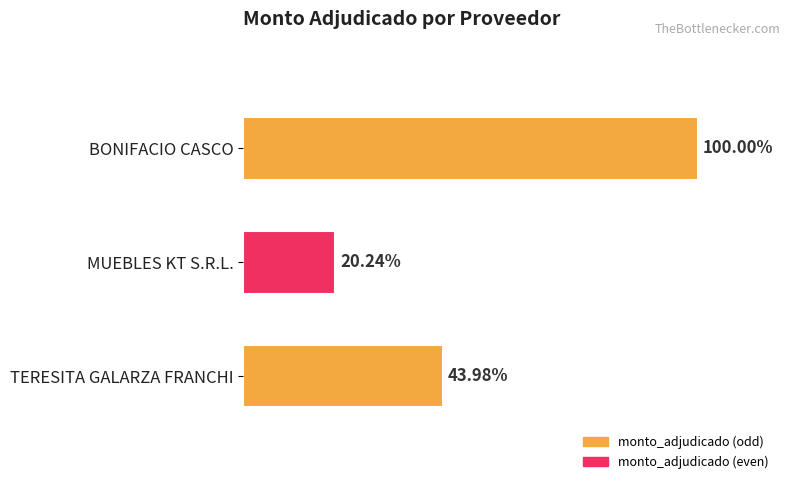

Does the chart contain stacked bars?

No